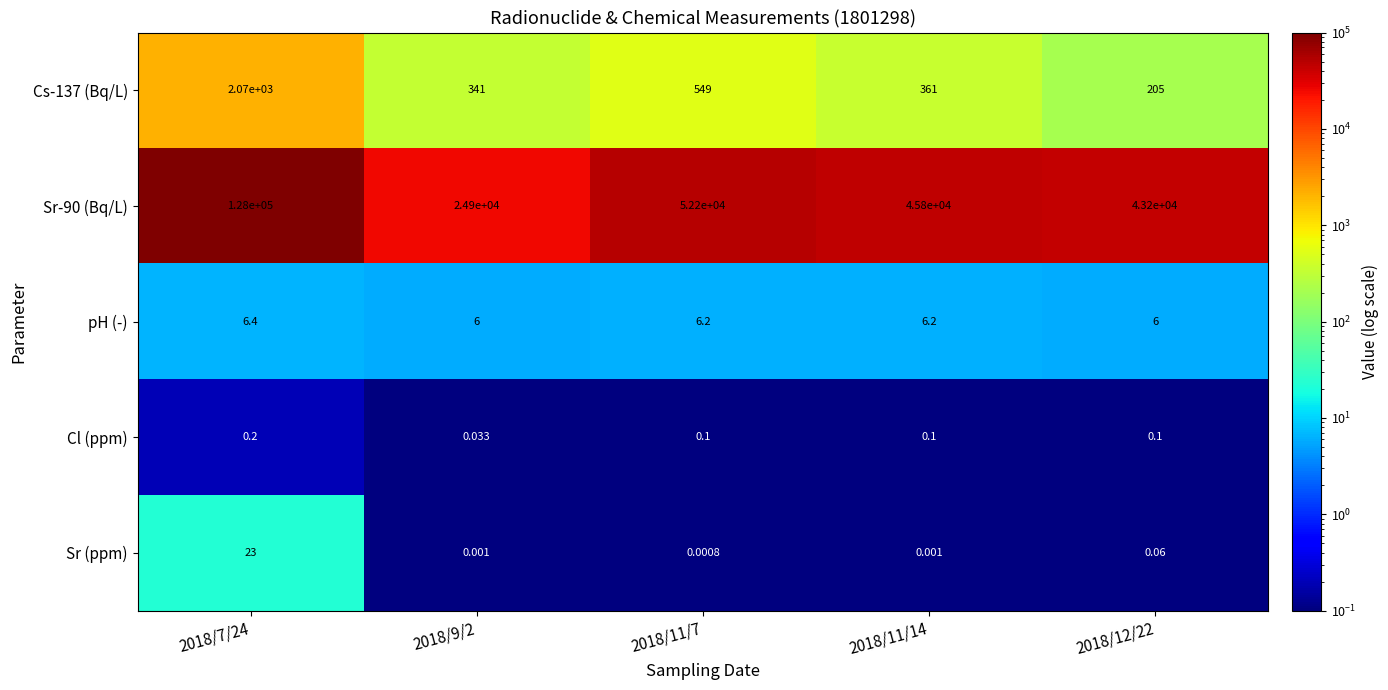

Is the value of Sr-90 (Bq/L) at 2018/7/24 greater than the value of Sr (ppm) at 2018/7/24?

Yes